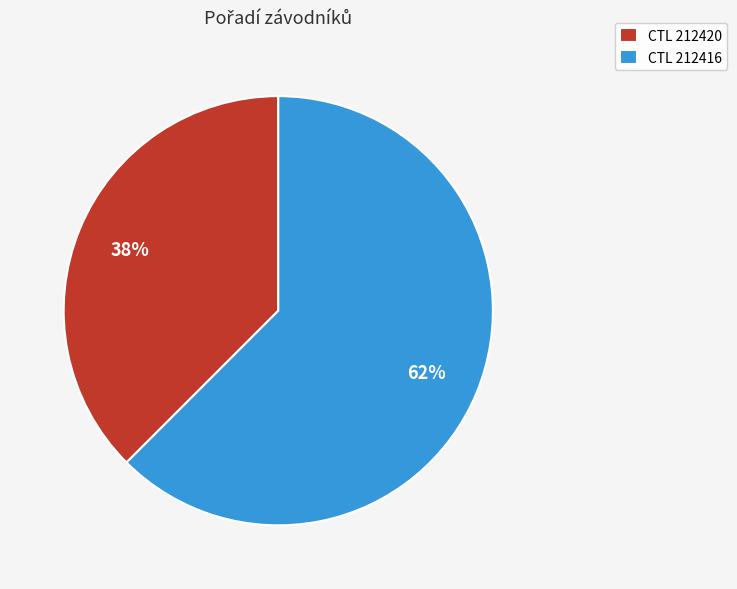

The CTL 212416 slice represents 62% of the pie. True or false?

True